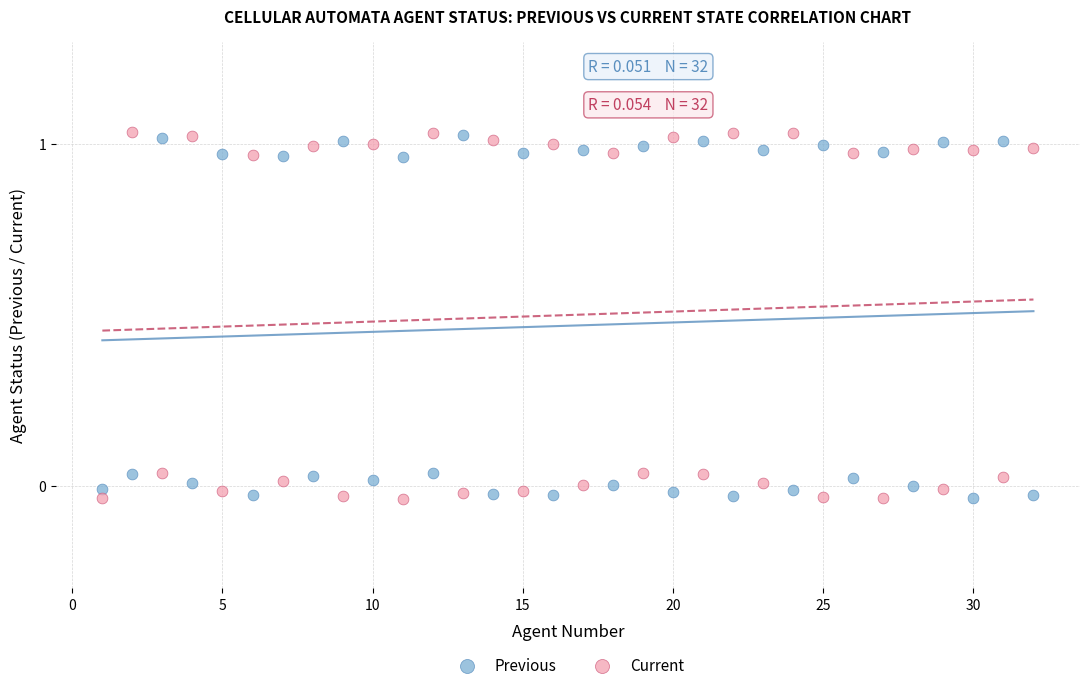

Across all data points, what is the range of X values (max minus min)?

31.0